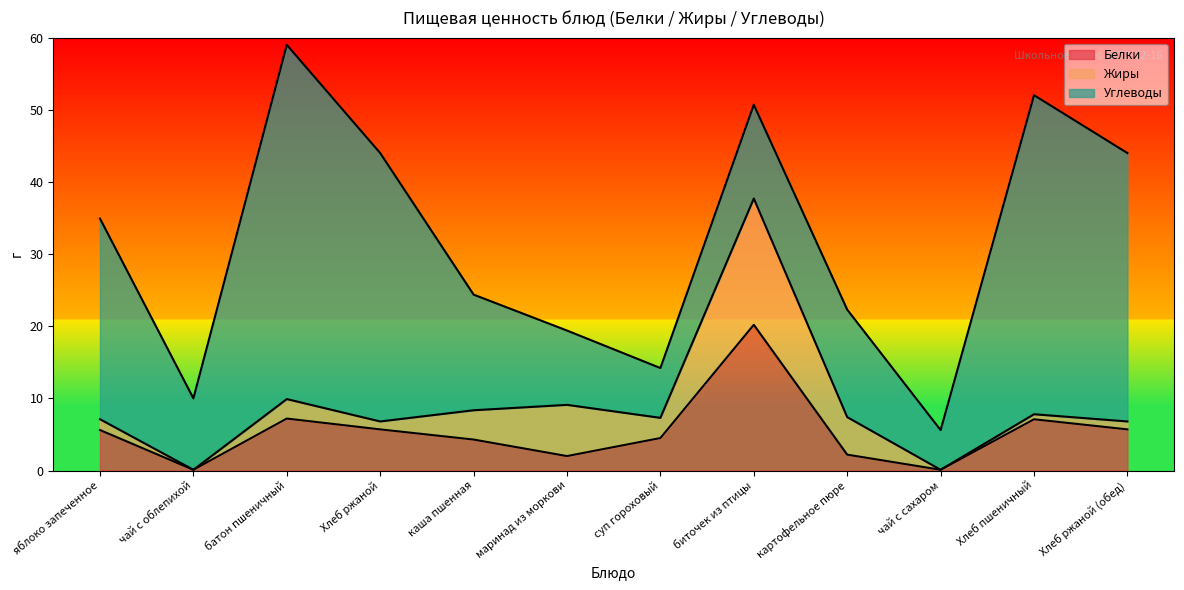

List the series in order of their peak value, highest first.

Углеводы, Белки, Жиры